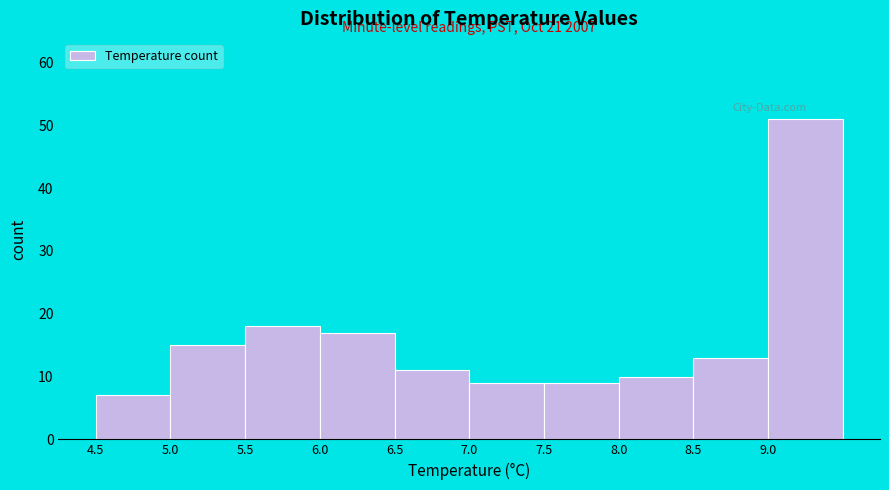

Over which range of the x-axis is the bar tallest?

9.0 to 9.5